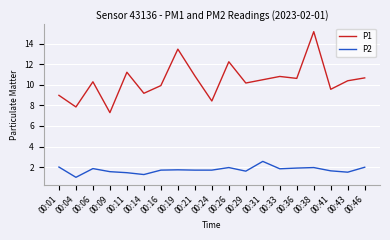

Does the chart display data point markers on the line(s)?

No